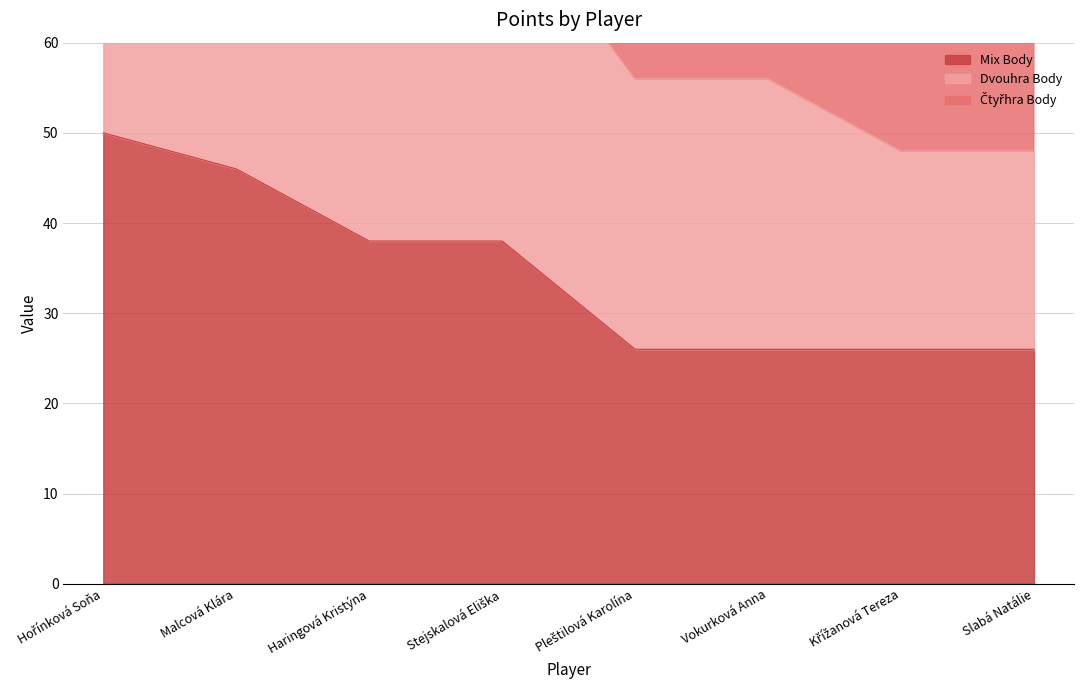

How many values in the Dvouhra Body series exceed 76?

2